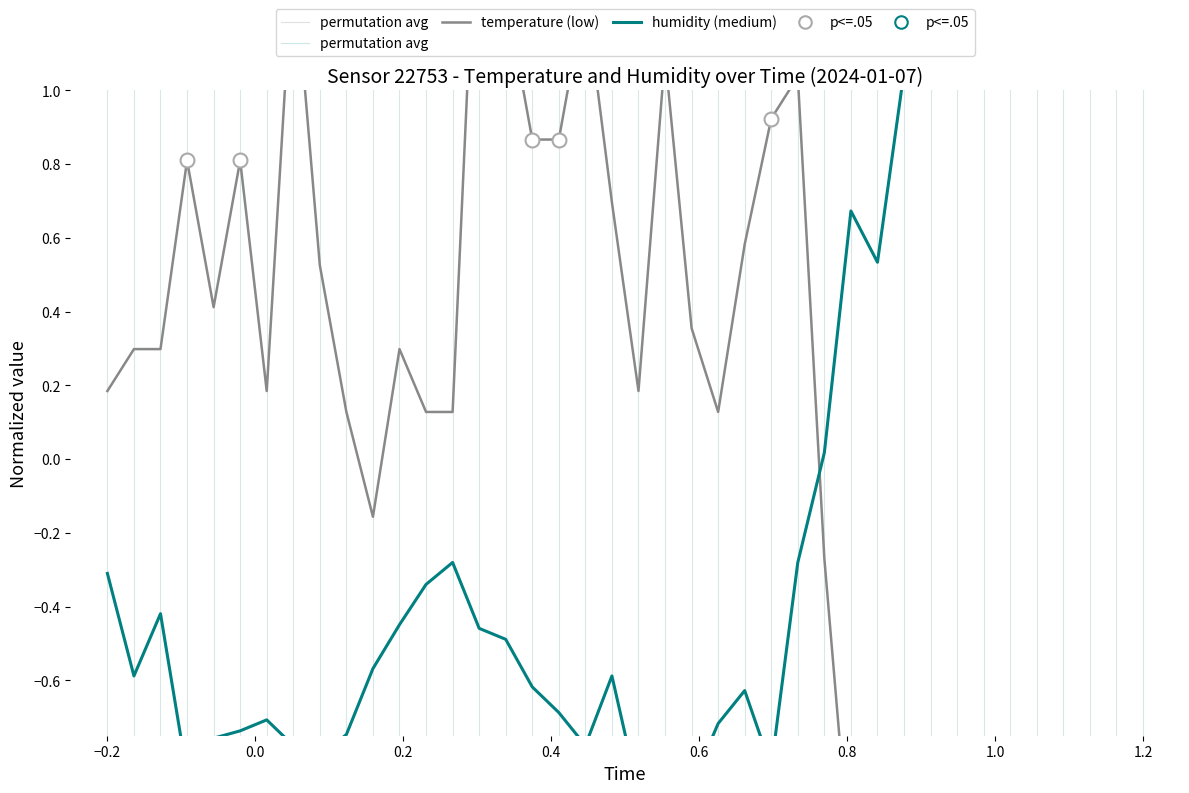

Reading right to left, what are all the values shown in this chart?

temperature (low): -0.8	-1.7	-0.8	-1.5	-1.1	-1.6	-1.9	-1.3	-1.7	-1.3	-1.3	-1.1	-0.3	1.0	0.9	0.6	0.1	0.4	1.1	0.2	0.7	1.3	0.9	0.9	1.3	1.7	0.1	0.1	0.3	-0.2	0.1	0.5	1.4	0.2	0.8	0.4	0.8	0.3	0.3	0.2
humidity (medium): 2.0	1.8	1.7	1.6	1.8	1.9	1.6	1.5	1.2	1.0	0.5	0.7	0.0	-0.3	-0.8	-0.6	-0.7	-0.9	-1.0	-0.9	-0.6	-0.8	-0.7	-0.6	-0.5	-0.5	-0.3	-0.3	-0.4	-0.6	-0.7	-0.8	-0.8	-0.7	-0.7	-0.8	-0.9	-0.4	-0.6	-0.3